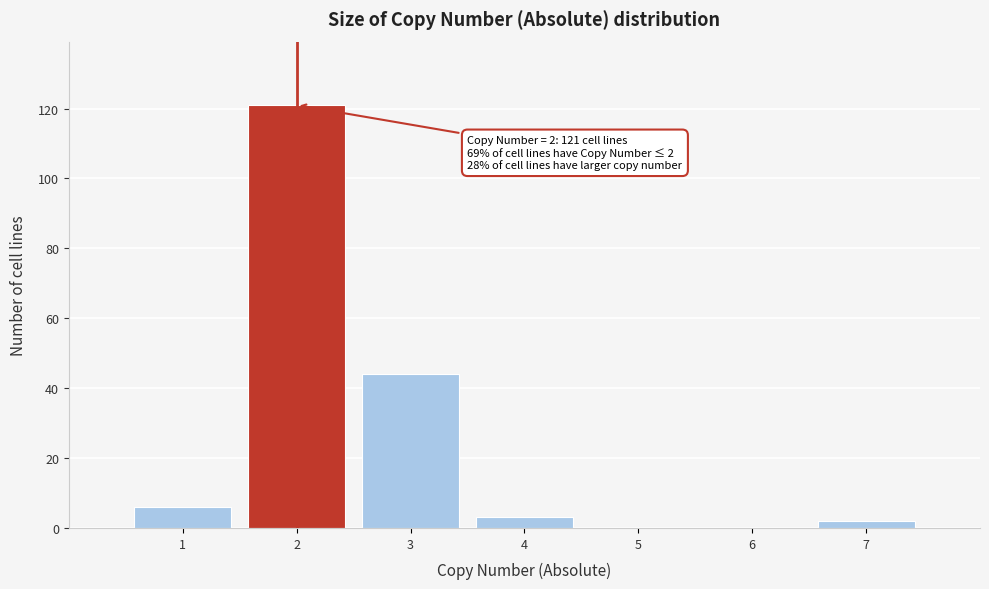

Over which range of the x-axis is the bar tallest?

1.5 to 2.5